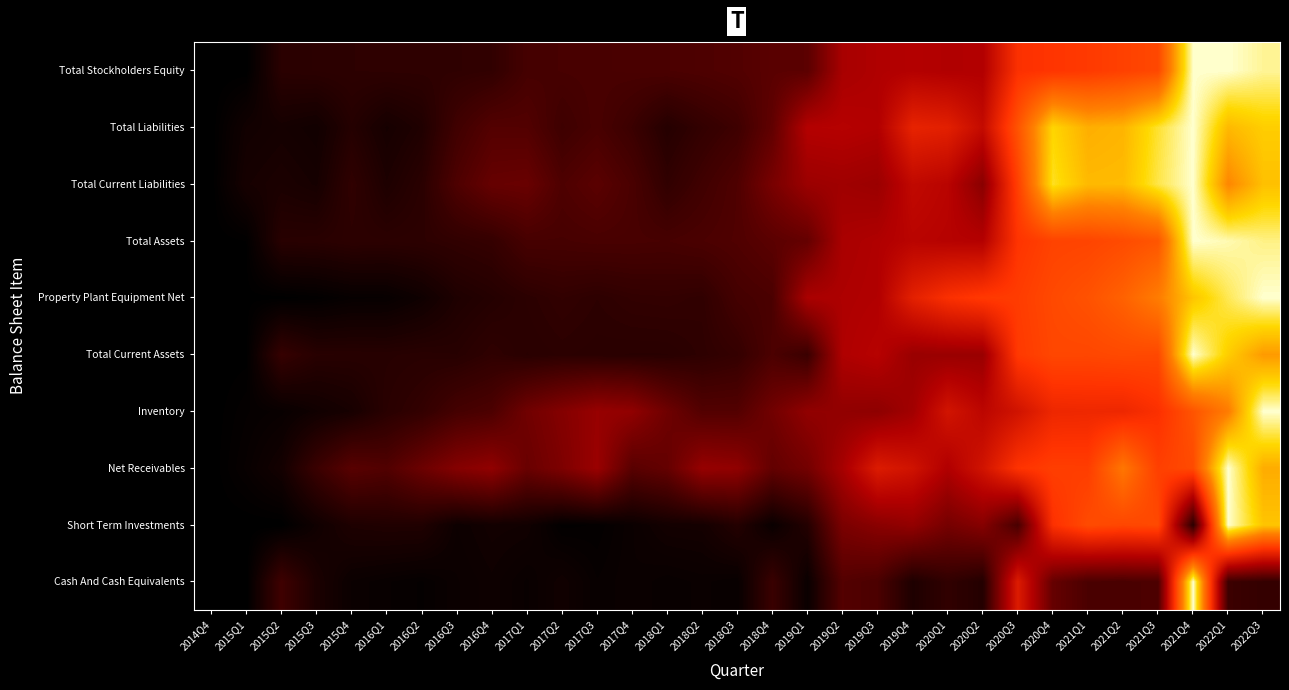

Reading left to right, list all the values displayed in this chart.

Cash And Cash Equivalents: 2014Q4=0.0	2015Q1=0.0	2015Q2=0.1	2015Q3=0.1	2015Q4=0.0	2016Q1=0.0	2016Q2=0.0	2016Q3=0.0	2016Q4=0.0	2017Q1=0.0	2017Q2=0.0	2017Q3=0.0	2017Q4=0.0	2018Q1=0.0	2018Q2=0.0	2018Q3=0.0	2018Q4=0.1	2019Q1=0.0	2019Q2=0.2	2019Q3=0.1	2019Q4=0.1	2020Q1=0.1	2020Q2=0.1	2020Q3=0.5	2020Q4=0.2	2021Q1=0.1	2021Q2=0.1	2021Q3=0.2	2021Q4=1.0	2022Q1=0.1	2022Q3=0.1
Short Term Investments: 2014Q4=0.0	2015Q1=0.0	2015Q2=0.0	2015Q3=0.0	2015Q4=0.1	2016Q1=0.1	2016Q2=0.1	2016Q3=0.0	2016Q4=0.0	2017Q1=0.0	2017Q2=0.0	2017Q3=0.0	2017Q4=0.0	2018Q1=0.0	2018Q2=0.0	2018Q3=0.1	2018Q4=0.0	2019Q1=0.1	2019Q2=0.2	2019Q3=0.3	2019Q4=0.3	2020Q1=0.2	2020Q2=0.3	2020Q3=0.1	2020Q4=0.5	2021Q1=0.6	2021Q2=0.6	2021Q3=0.6	2021Q4=0.1	2022Q1=1.0	2022Q3=0.9
Net Receivables: 2014Q4=0.0	2015Q1=0.0	2015Q2=0.0	2015Q3=0.1	2015Q4=0.2	2016Q1=0.2	2016Q2=0.2	2016Q3=0.3	2016Q4=0.3	2017Q1=0.2	2017Q2=0.2	2017Q3=0.3	2017Q4=0.2	2018Q1=0.2	2018Q2=0.3	2018Q3=0.3	2018Q4=0.2	2019Q1=0.2	2019Q2=0.3	2019Q3=0.5	2019Q4=0.4	2020Q1=0.3	2020Q2=0.4	2020Q3=0.5	2020Q4=0.6	2021Q1=0.6	2021Q2=0.7	2021Q3=0.6	2021Q4=0.6	2022Q1=1.0	2022Q3=0.8
Inventory: 2014Q4=0.0	2015Q1=0.0	2015Q2=0.0	2015Q3=0.0	2015Q4=0.0	2016Q1=0.1	2016Q2=0.1	2016Q3=0.1	2016Q4=0.2	2017Q1=0.2	2017Q2=0.3	2017Q3=0.3	2017Q4=0.3	2018Q1=0.2	2018Q2=0.2	2018Q3=0.2	2018Q4=0.2	2019Q1=0.3	2019Q2=0.3	2019Q3=0.3	2019Q4=0.3	2020Q1=0.4	2020Q2=0.4	2020Q3=0.4	2020Q4=0.5	2021Q1=0.5	2021Q2=0.5	2021Q3=0.5	2021Q4=0.6	2022Q1=0.7	2022Q3=1.0
Total Current Assets: 2014Q4=0.0	2015Q1=0.0	2015Q2=0.1	2015Q3=0.1	2015Q4=0.1	2016Q1=0.1	2016Q2=0.1	2016Q3=0.1	2016Q4=0.1	2017Q1=0.1	2017Q2=0.1	2017Q3=0.1	2017Q4=0.1	2018Q1=0.1	2018Q2=0.1	2018Q3=0.1	2018Q4=0.2	2019Q1=0.1	2019Q2=0.3	2019Q3=0.4	2019Q4=0.3	2020Q1=0.3	2020Q2=0.3	2020Q3=0.6	2020Q4=0.6	2021Q1=0.6	2021Q2=0.6	2021Q3=0.6	2021Q4=1.0	2022Q1=0.9	2022Q3=0.8
Property Plant Equipment Net: 2014Q4=0.0	2015Q1=0.0	2015Q2=0.0	2015Q3=0.0	2015Q4=0.0	2016Q1=0.0	2016Q2=0.0	2016Q3=0.1	2016Q4=0.1	2017Q1=0.1	2017Q2=0.1	2017Q3=0.1	2017Q4=0.1	2018Q1=0.1	2018Q2=0.1	2018Q3=0.1	2018Q4=0.1	2019Q1=0.3	2019Q2=0.3	2019Q3=0.3	2019Q4=0.5	2020Q1=0.5	2020Q2=0.6	2020Q3=0.6	2020Q4=0.6	2021Q1=0.6	2021Q2=0.7	2021Q3=0.7	2021Q4=0.9	2022Q1=0.9	2022Q3=1.0
Total Assets: 2014Q4=0.0	2015Q1=0.0	2015Q2=0.1	2015Q3=0.1	2015Q4=0.1	2016Q1=0.1	2016Q2=0.1	2016Q3=0.1	2016Q4=0.1	2017Q1=0.1	2017Q2=0.1	2017Q3=0.1	2017Q4=0.1	2018Q1=0.1	2018Q2=0.1	2018Q3=0.2	2018Q4=0.2	2019Q1=0.2	2019Q2=0.3	2019Q3=0.3	2019Q4=0.4	2020Q1=0.4	2020Q2=0.4	2020Q3=0.6	2020Q4=0.6	2021Q1=0.6	2021Q2=0.6	2021Q3=0.6	2021Q4=1.0	2022Q1=1.0	2022Q3=1.0
Total Current Liabilities: 2014Q4=0.0	2015Q1=0.0	2015Q2=0.1	2015Q3=0.0	2015Q4=0.1	2016Q1=0.1	2016Q2=0.1	2016Q3=0.2	2016Q4=0.2	2017Q1=0.2	2017Q2=0.2	2017Q3=0.2	2017Q4=0.1	2018Q1=0.1	2018Q2=0.1	2018Q3=0.2	2018Q4=0.2	2019Q1=0.3	2019Q2=0.3	2019Q3=0.3	2019Q4=0.4	2020Q1=0.4	2020Q2=0.3	2020Q3=0.6	2020Q4=0.9	2021Q1=0.8	2021Q2=0.8	2021Q3=0.9	2021Q4=1.0	2022Q1=0.8	2022Q3=0.9
Total Liabilities: 2014Q4=0.0	2015Q1=0.0	2015Q2=0.0	2015Q3=0.0	2015Q4=0.1	2016Q1=0.0	2016Q2=0.1	2016Q3=0.1	2016Q4=0.2	2017Q1=0.2	2017Q2=0.1	2017Q3=0.1	2017Q4=0.1	2018Q1=0.1	2018Q2=0.1	2018Q3=0.1	2018Q4=0.2	2019Q1=0.4	2019Q2=0.4	2019Q3=0.3	2019Q4=0.5	2020Q1=0.5	2020Q2=0.4	2020Q3=0.6	2020Q4=0.9	2021Q1=0.8	2021Q2=0.8	2021Q3=0.9	2021Q4=1.0	2022Q1=0.8	2022Q3=0.9
Total Stockholders Equity: 2014Q4=0.0	2015Q1=0.0	2015Q2=0.1	2015Q3=0.1	2015Q4=0.1	2016Q1=0.1	2016Q2=0.1	2016Q3=0.1	2016Q4=0.1	2017Q1=0.1	2017Q2=0.1	2017Q3=0.1	2017Q4=0.1	2018Q1=0.1	2018Q2=0.2	2018Q3=0.2	2018Q4=0.2	2019Q1=0.2	2019Q2=0.3	2019Q3=0.3	2019Q4=0.4	2020Q1=0.3	2020Q2=0.3	2020Q3=0.5	2020Q4=0.6	2021Q1=0.6	2021Q2=0.6	2021Q3=0.6	2021Q4=1.0	2022Q1=1.0	2022Q3=1.0